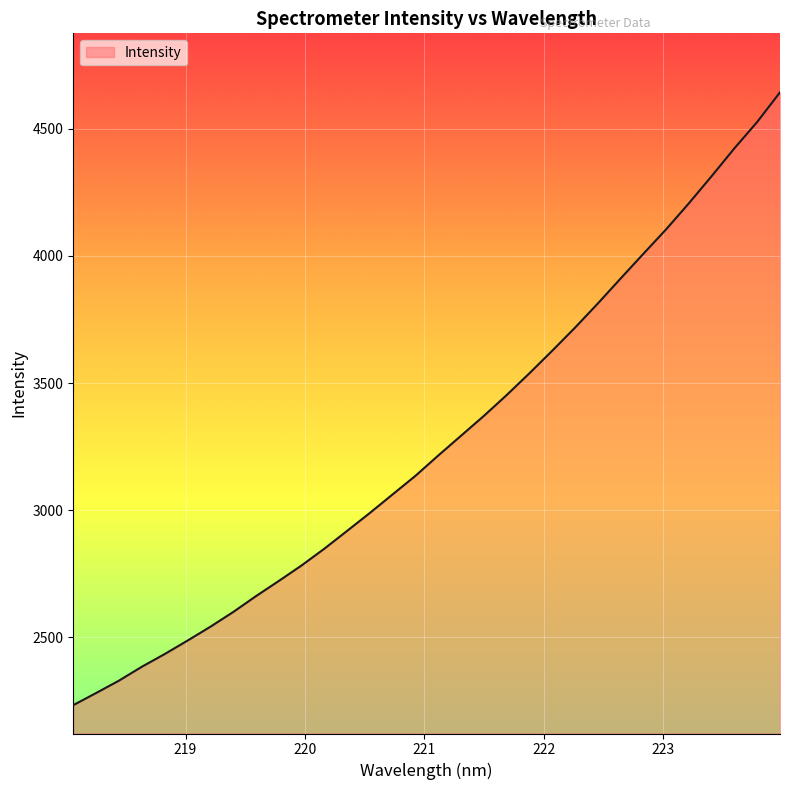

What is the minimum value shown in the chart?

2232.4